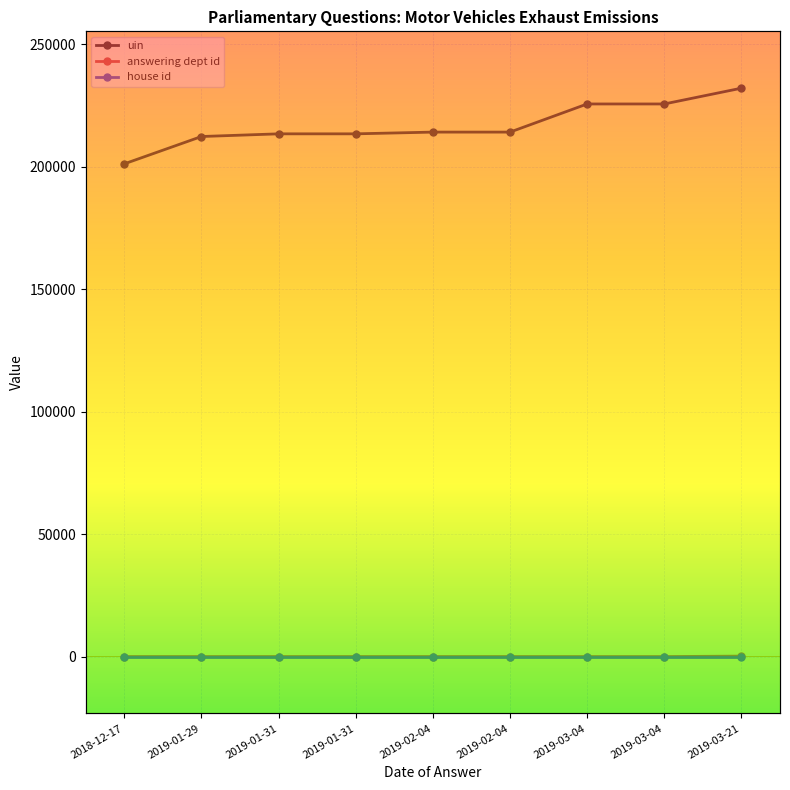

What is the difference between the highest and lowest values at 2019-02-04?

214072